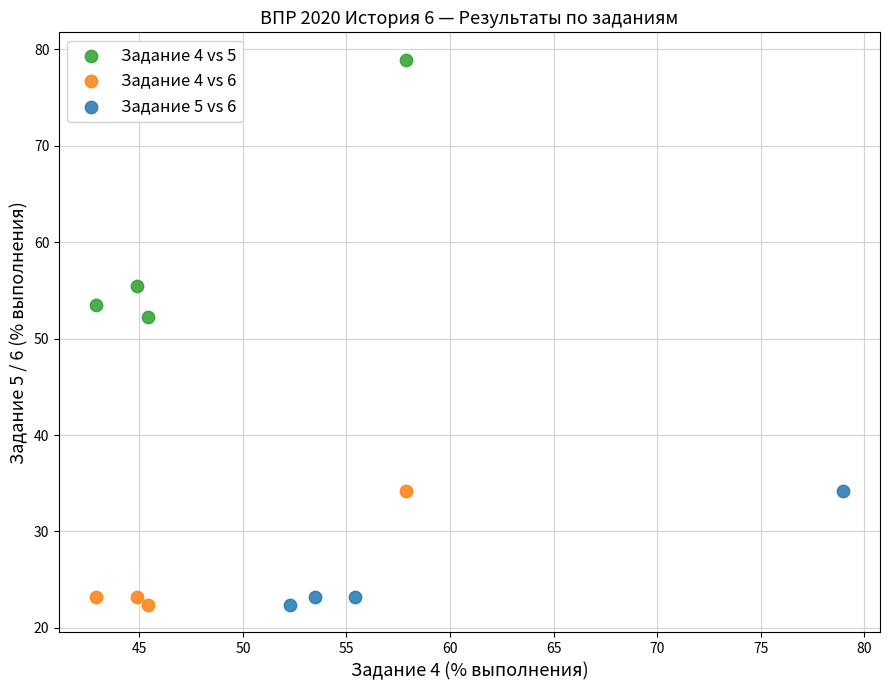

What are all the series names shown in the legend?

Задание 4 vs 5, Задание 4 vs 6, Задание 5 vs 6